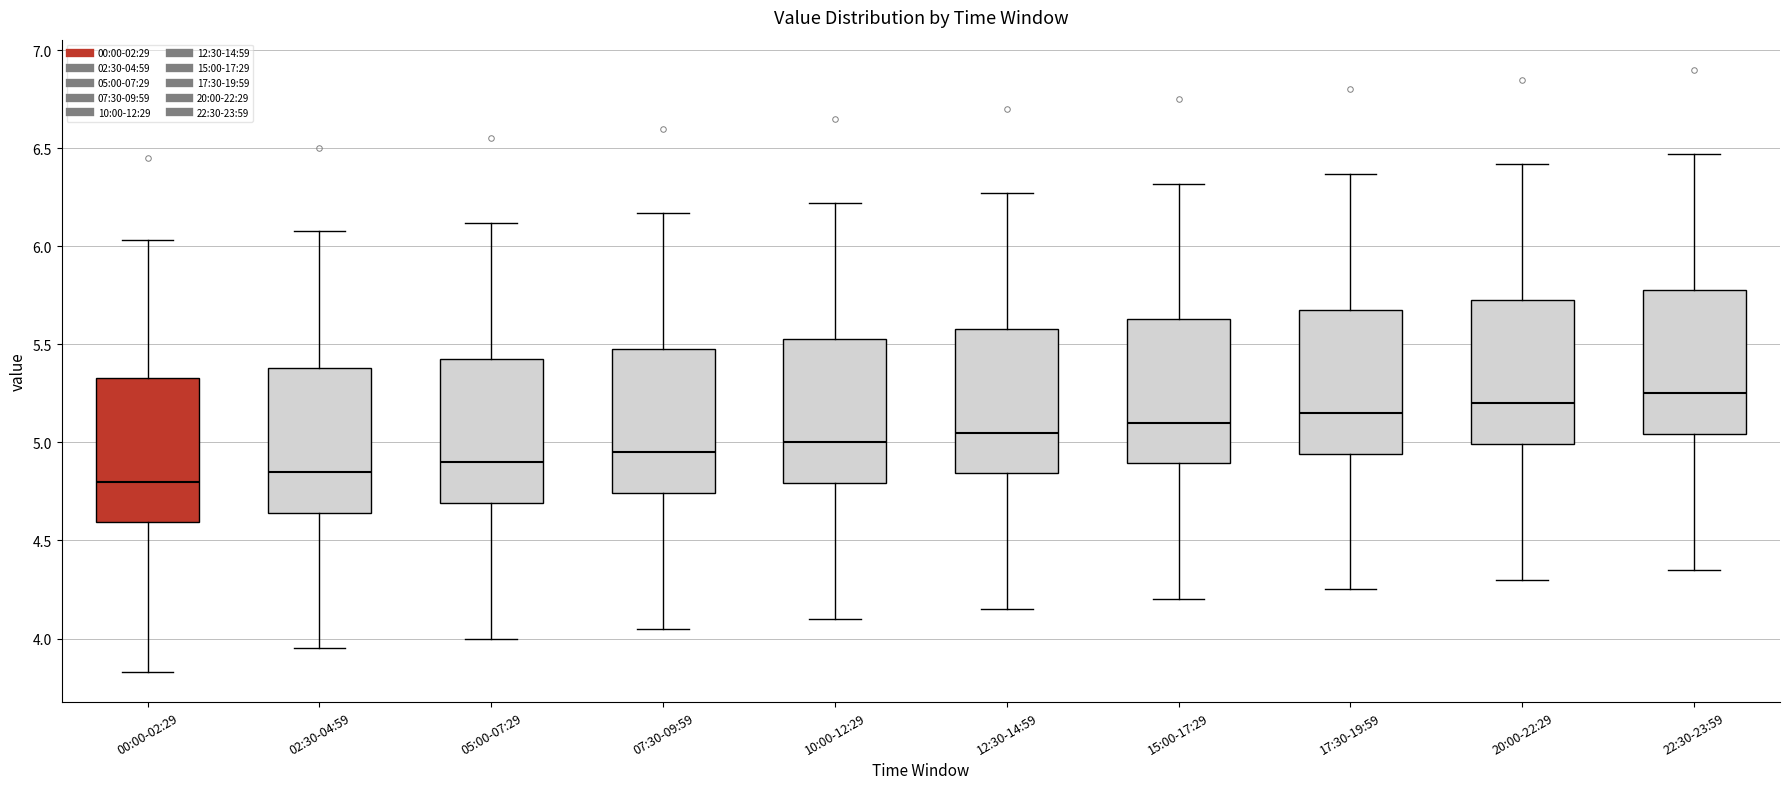

Reading left to right, transcribe this box plot: for each box, give where its median line is, the range the box spans, and where its two whiskers end, as read against the y-axis. The values are not printed on the chart, so give them approximately, as read against the axis.

00:00-02:29: median 4.80, box 4.60 to 5.35, whiskers 3.85 to 6.05
02:30-04:59: median 4.85, box 4.65 to 5.40, whiskers 3.95 to 6.10
05:00-07:29: median 4.90, box 4.70 to 5.45, whiskers 4.00 to 6.10
07:30-09:59: median 4.95, box 4.75 to 5.50, whiskers 4.05 to 6.15
10:00-12:29: median 5.00, box 4.80 to 5.55, whiskers 4.10 to 6.20
12:30-14:59: median 5.05, box 4.85 to 5.60, whiskers 4.15 to 6.25
15:00-17:29: median 5.10, box 4.90 to 5.65, whiskers 4.20 to 6.30
17:30-19:59: median 5.15, box 4.95 to 5.70, whiskers 4.25 to 6.35
20:00-22:29: median 5.20, box 5.00 to 5.75, whiskers 4.30 to 6.40
22:30-23:59: median 5.25, box 5.05 to 5.80, whiskers 4.35 to 6.45